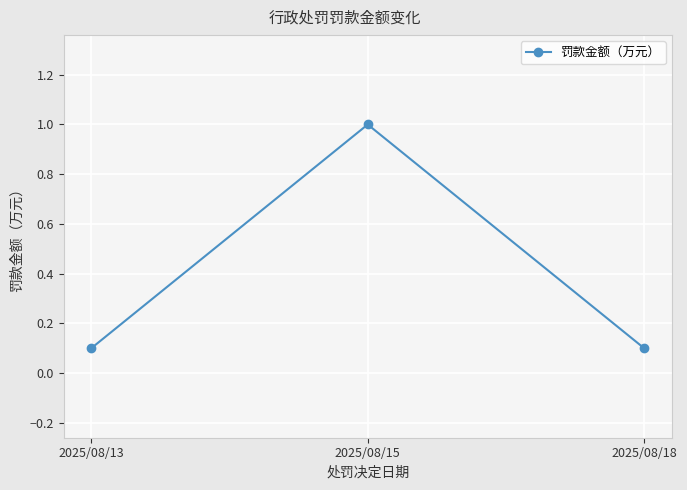

What is the value of the 2nd point from the left?

1.0